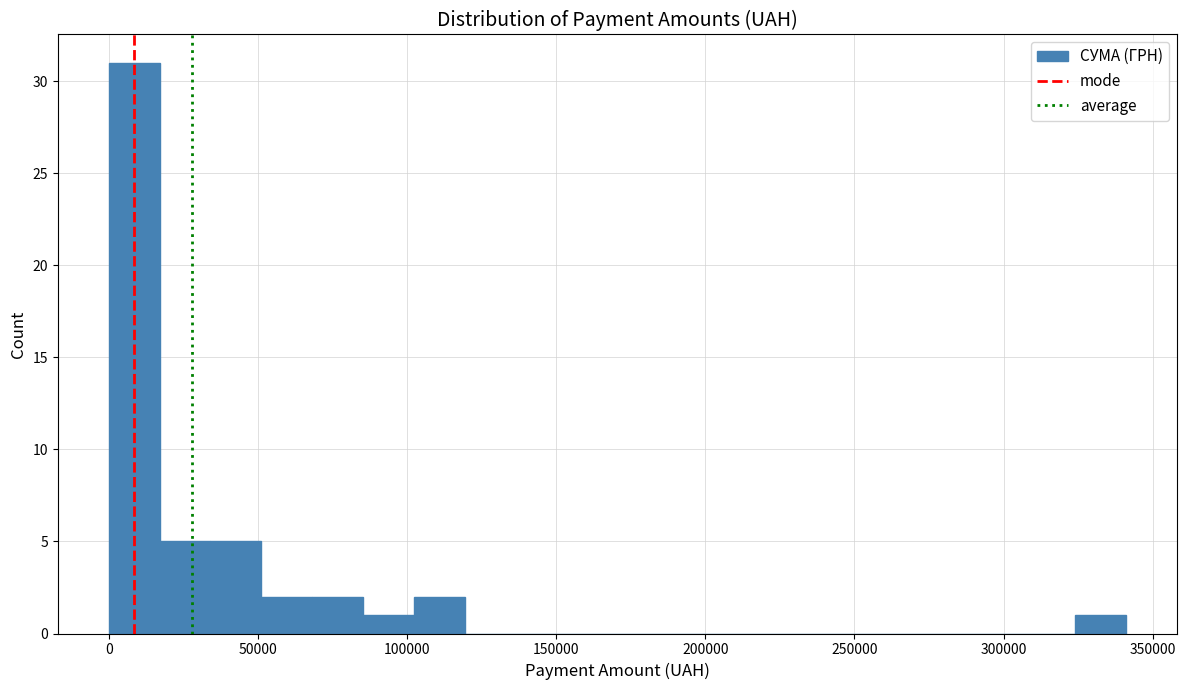

Read against the x-axis, roughly where is the centre of the tallest bar?

10000